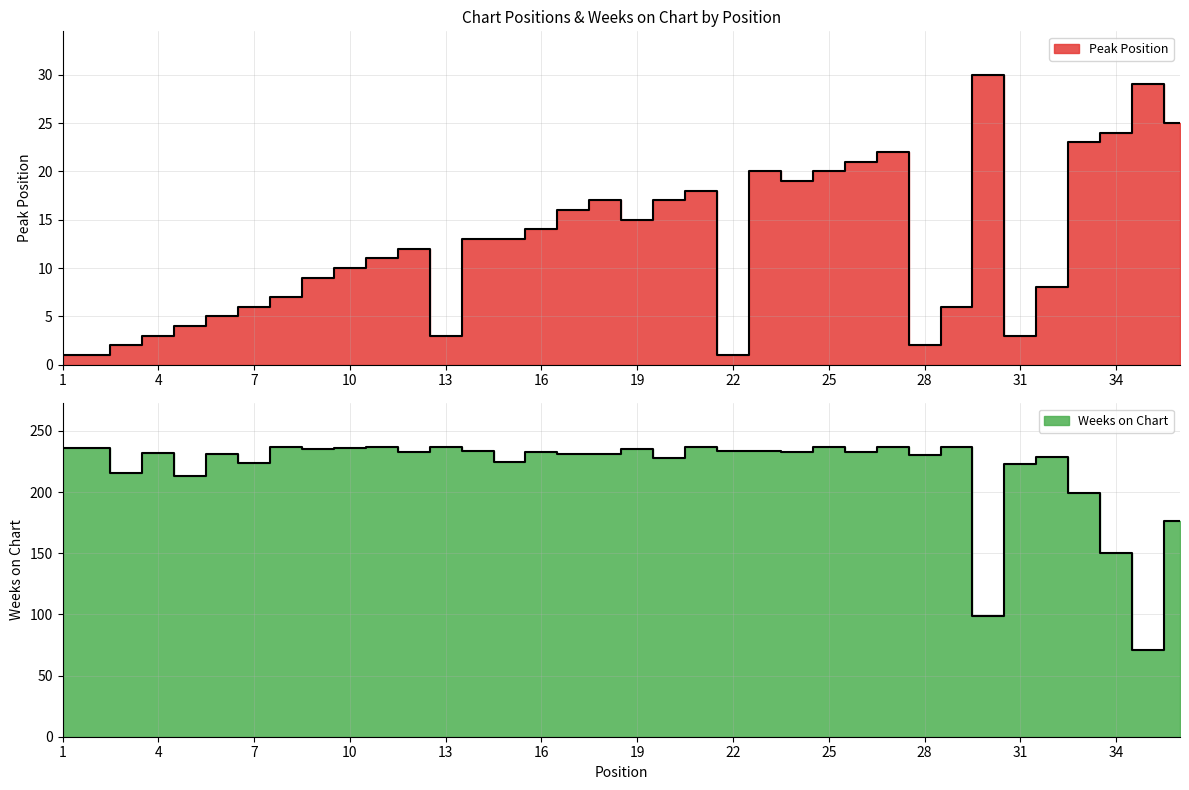

Reading left to right, extract all data points from this chart.

Peak Position: 1	1	2	3	4	5	6	7	9	10	11	12	3	13	13	14	16	17	15	17	18	1	20	19	20	21	22	2	6	30	3	8	23	24	29	25
Weeks on Chart: 236	236	216	232	213	231	224	237	235	236	237	233	237	234	225	233	231	231	235	228	237	234	234	233	237	233	237	230	237	99	223	229	199	150	71	176